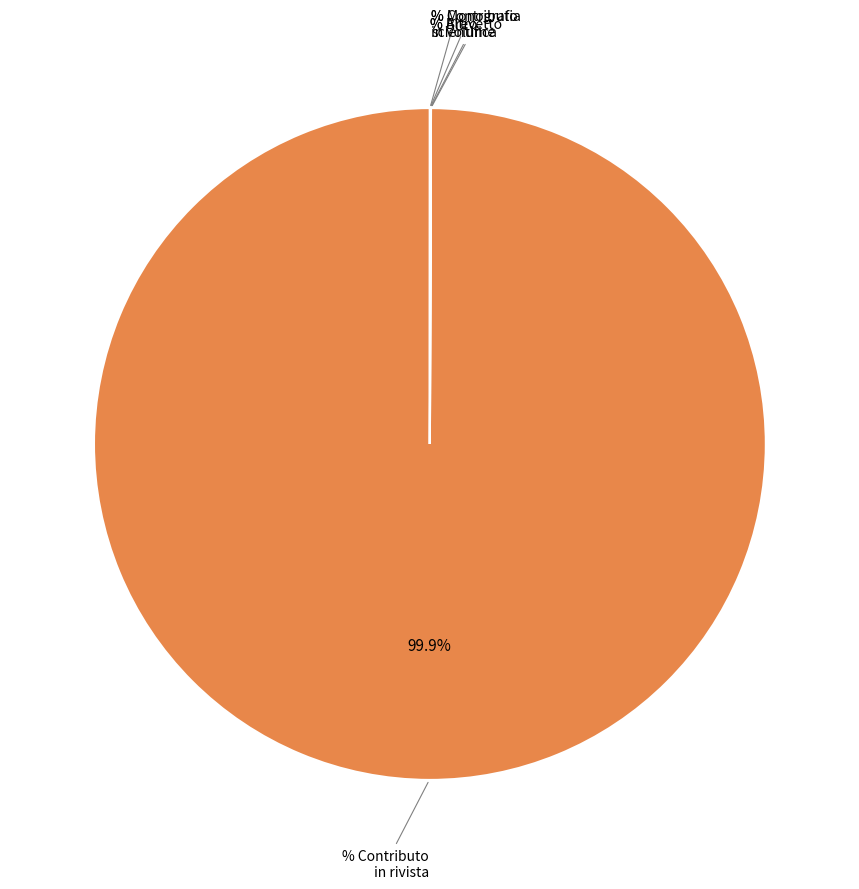

Is there any slice that represents more than half of the pie?

Yes